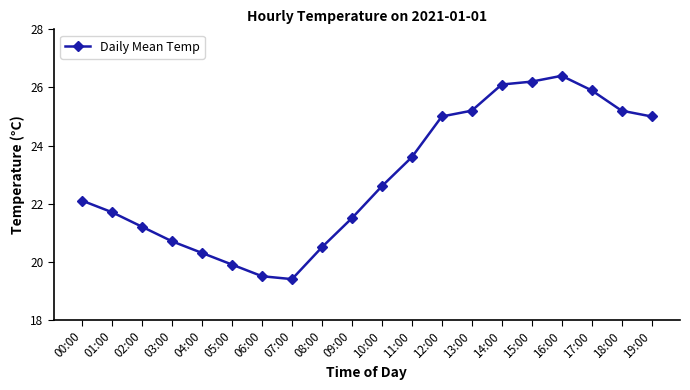

At which label is the value closest to 22?

00:00